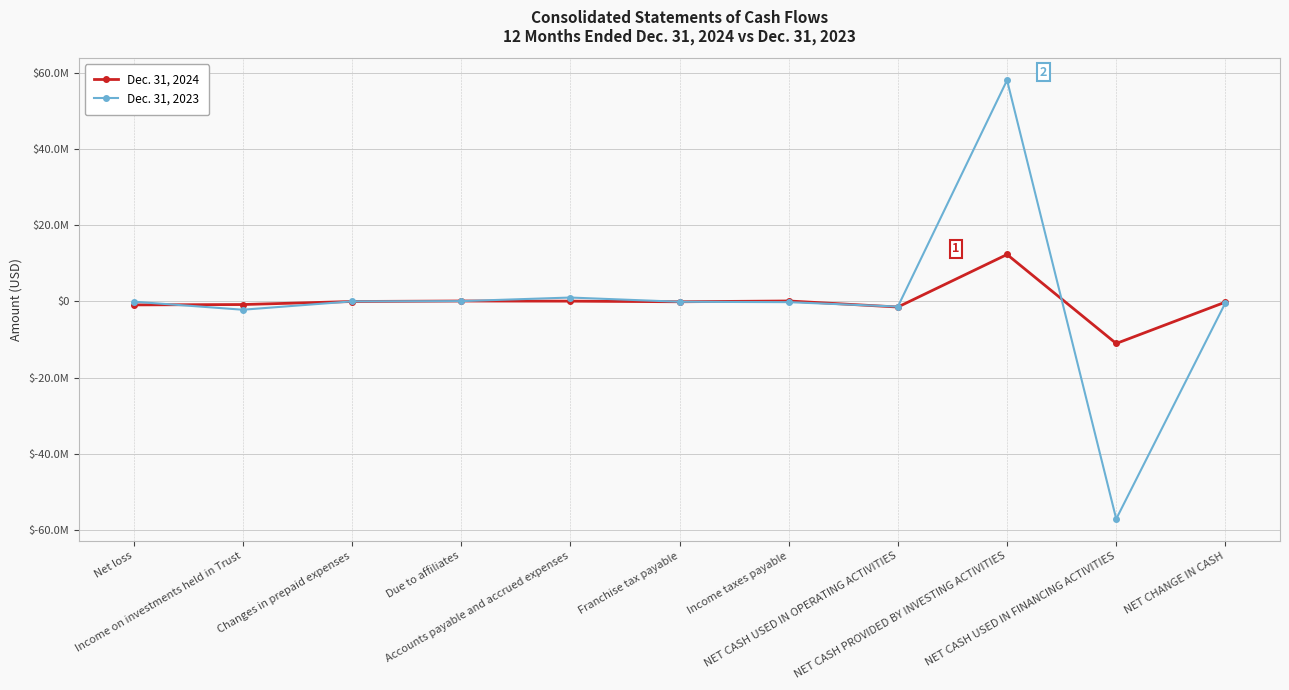

At which category does Dec. 31, 2024 reach its first local valley?

Franchise tax payable